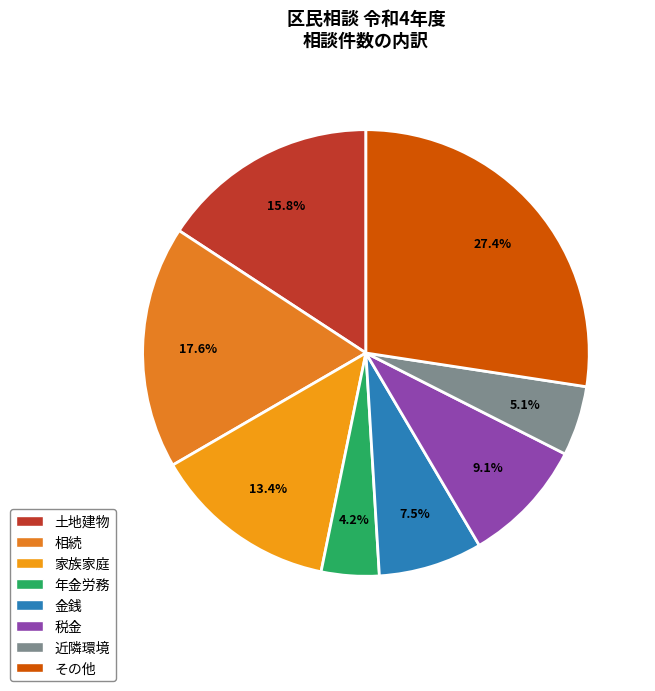

Which category has the smallest portion of the pie?

年金労務